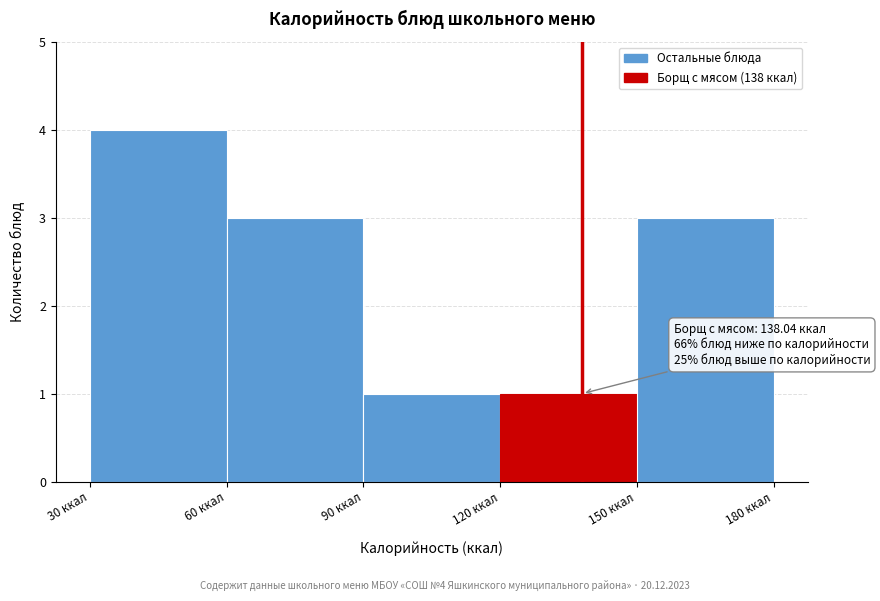

Over which range of the x-axis is the bar tallest?

30 to 60